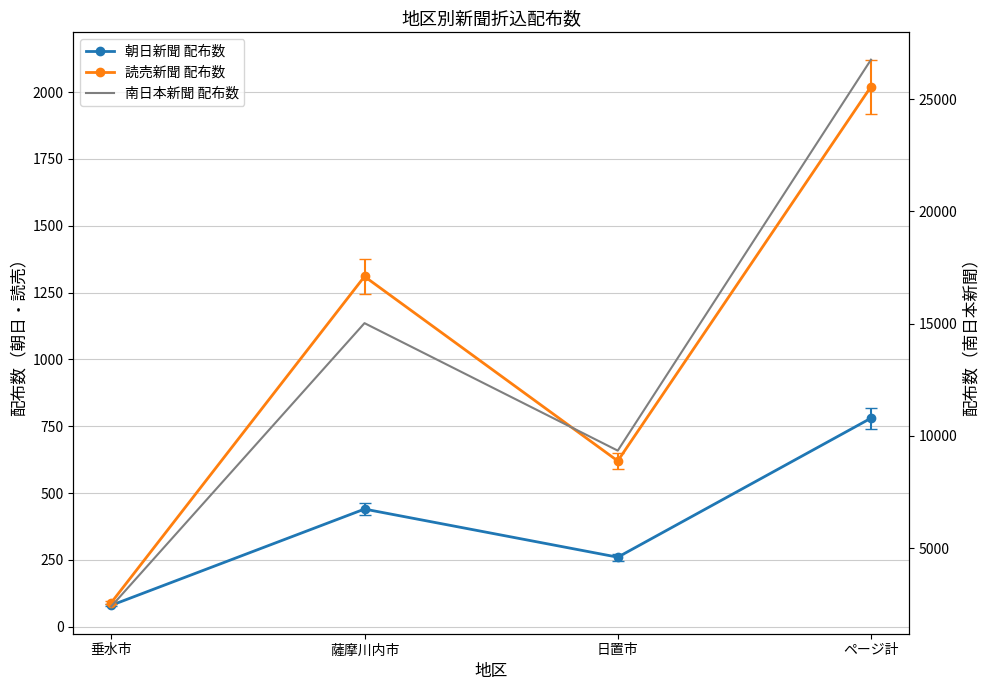

Where is the first local minimum for 読売新聞 配布数?

日置市